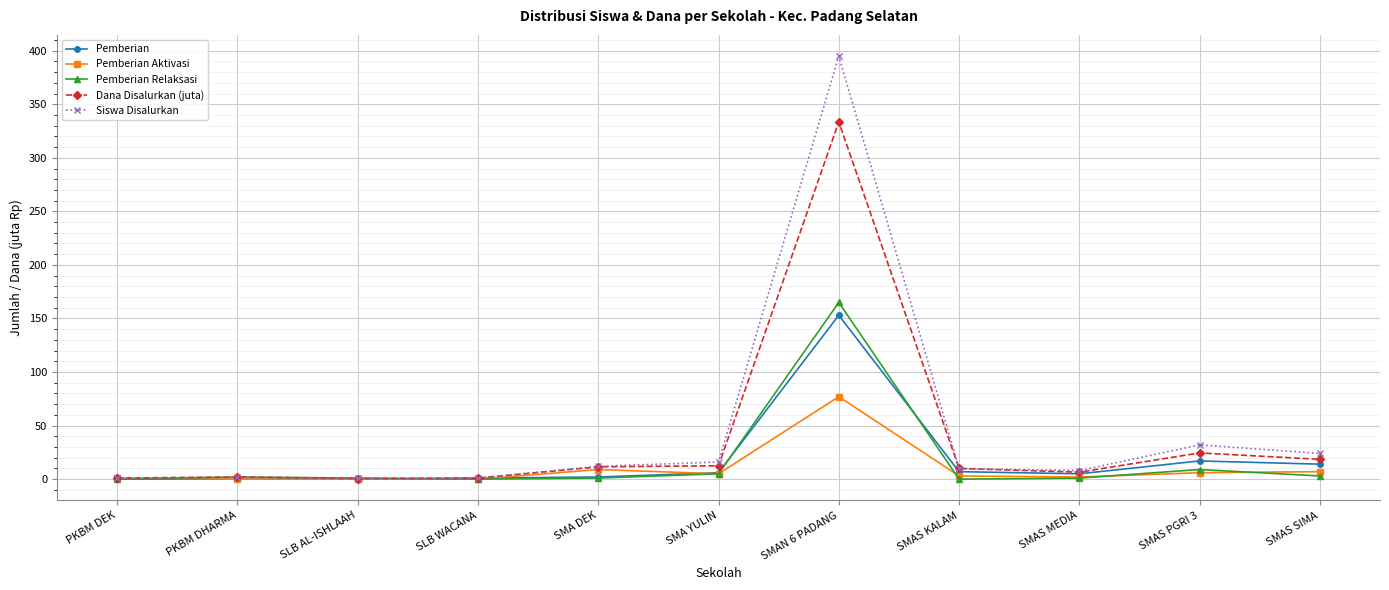

In Pemberian Aktivasi, how many points are higher than both neighbors (excluding endpoints)?

2